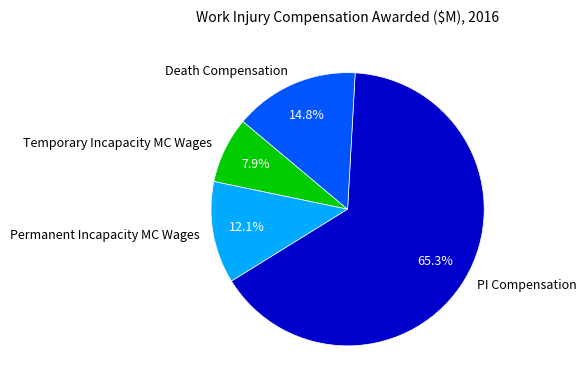

To the nearest percent, what is the average slice percentage?

25%